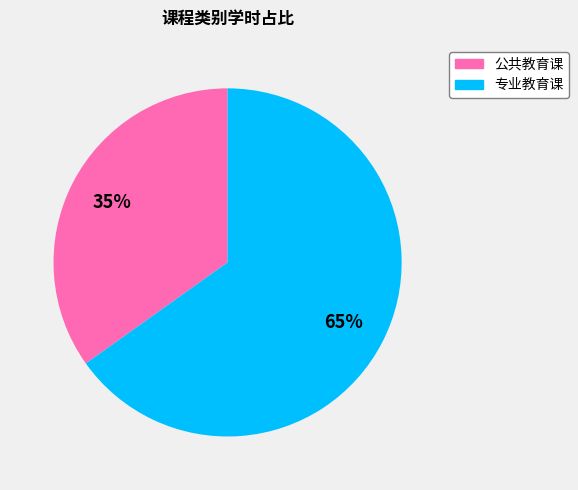

Which slice represents more than half of the pie?

专业教育课